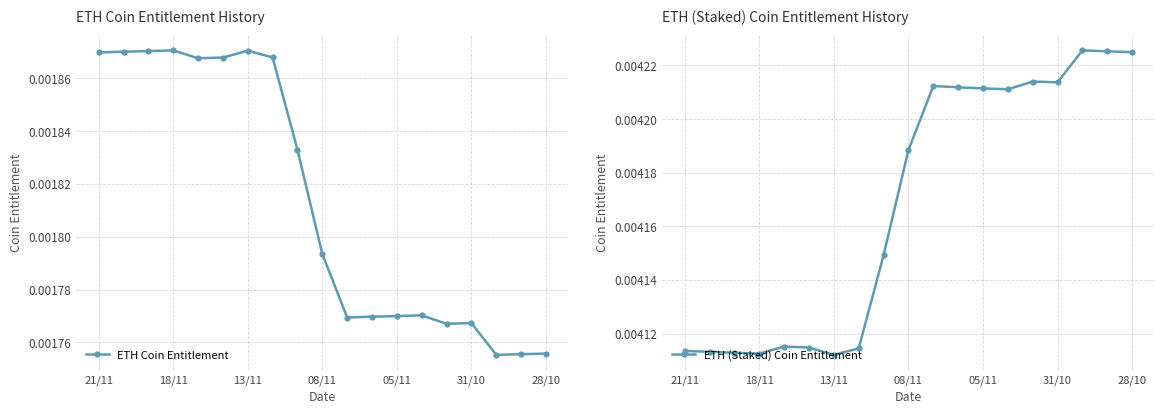

Is this an area chart (filled region under the line)?

No